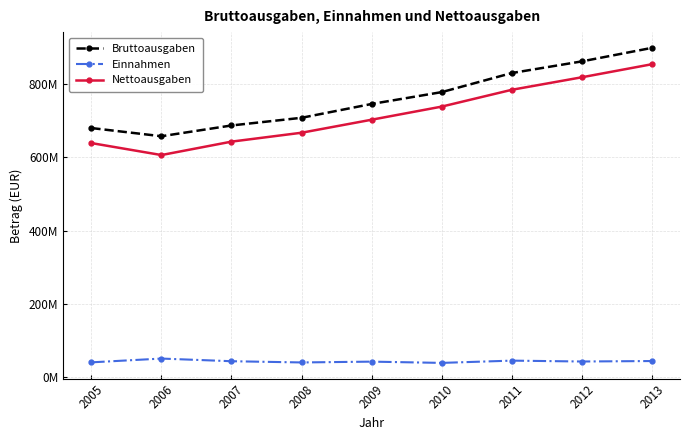

Rank the series by their maximum value, from highest to lowest.

Bruttoausgaben, Nettoausgaben, Einnahmen